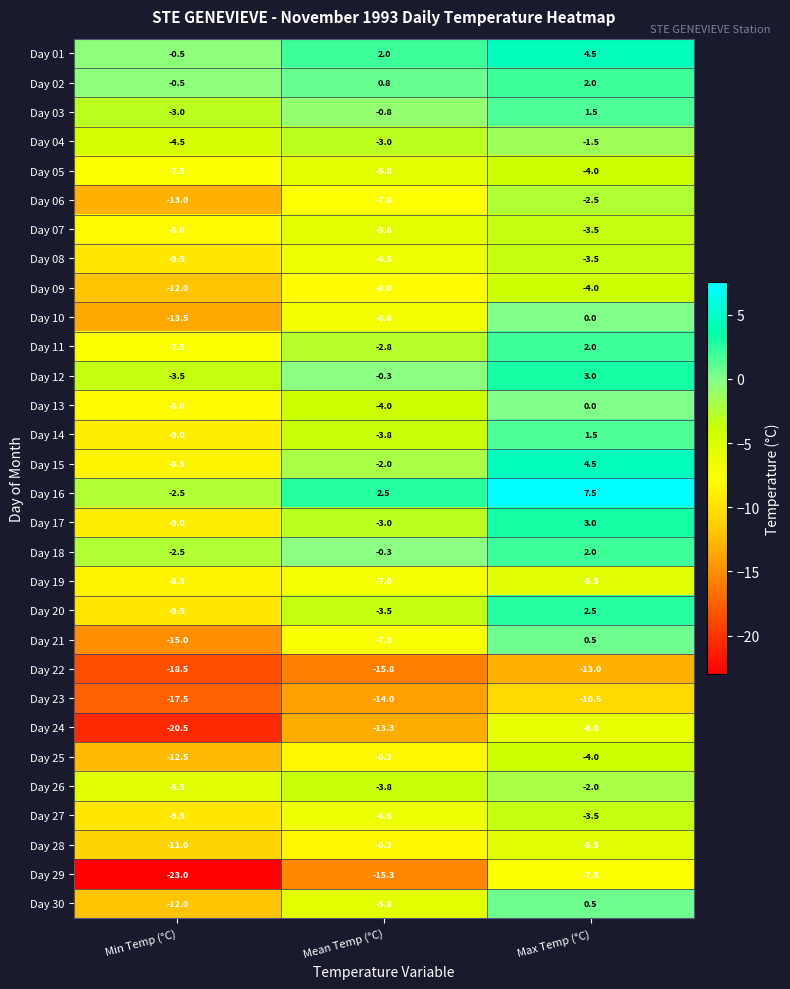

What is the difference between the second highest and minimum values in the Day 27 series?

3.0